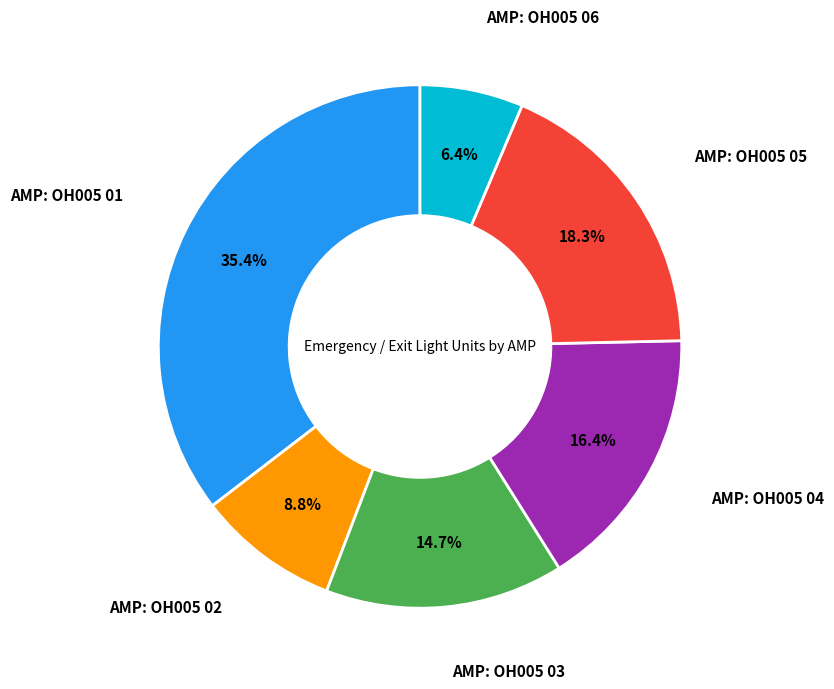

Is there any slice that represents more than half of the pie?

No